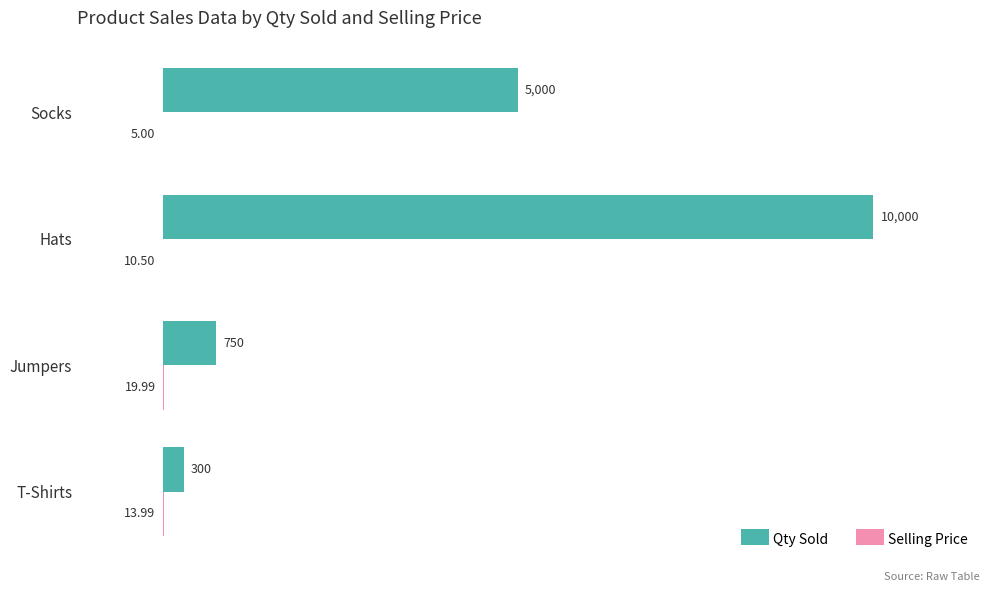

Count the number of data series in this chart.

2